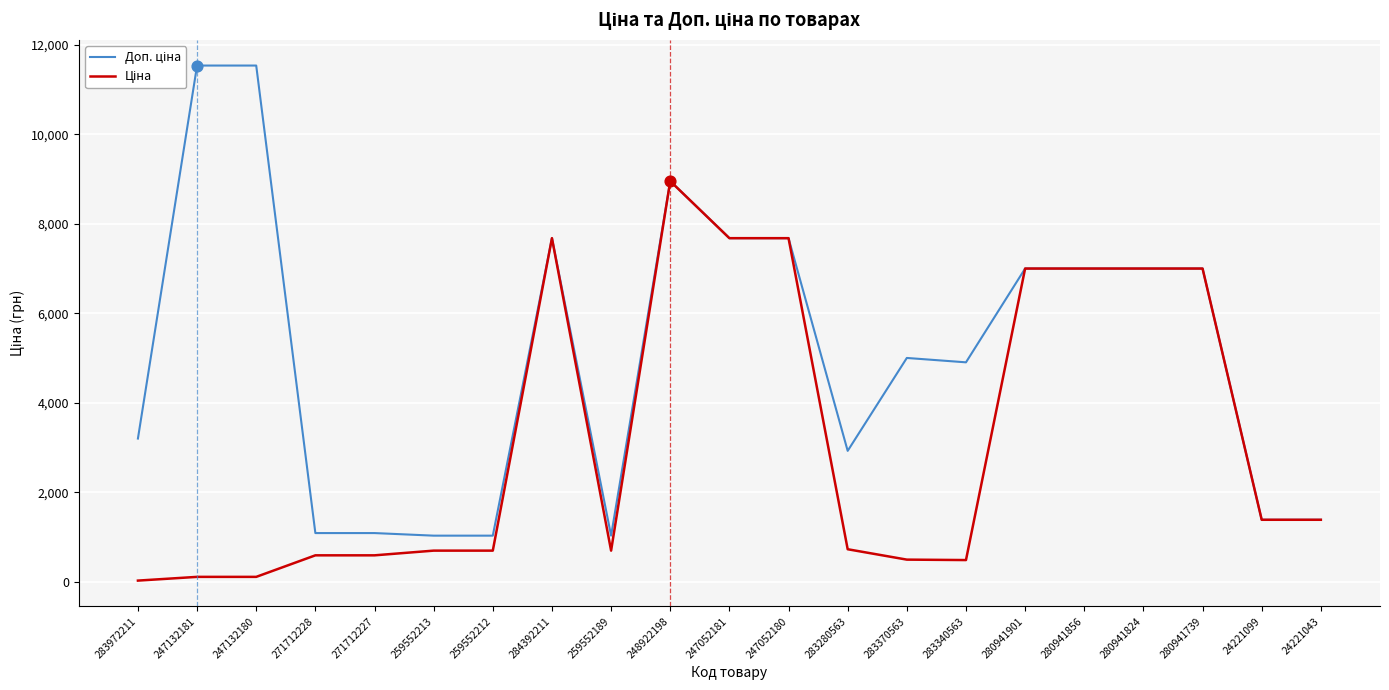

What is the spread (max minus min) of values at 271712227?

497.2